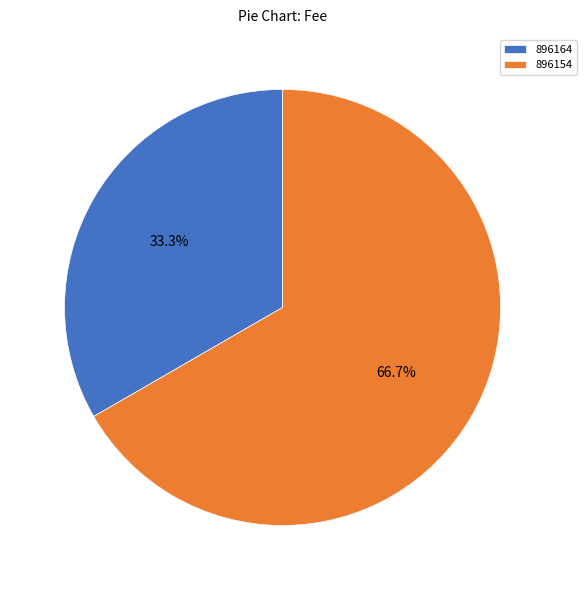

To the nearest percent, what is the combined percentage of 896154 and 896164?

100%